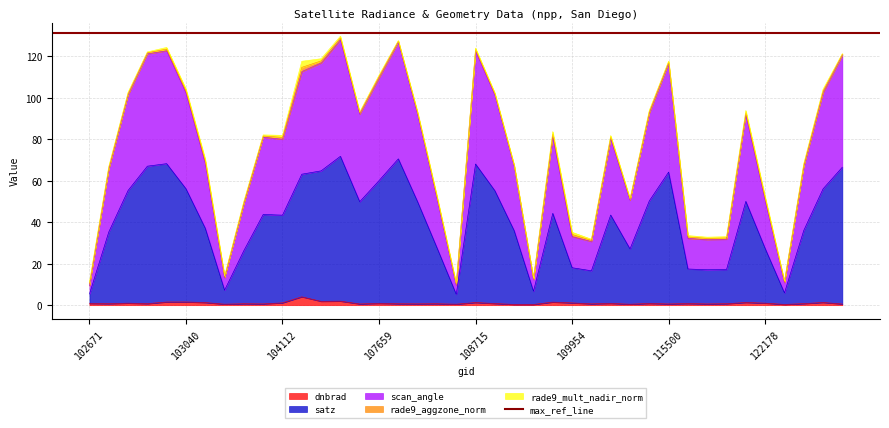

Which series changed the most between 103160 and 122525?

scan_angle